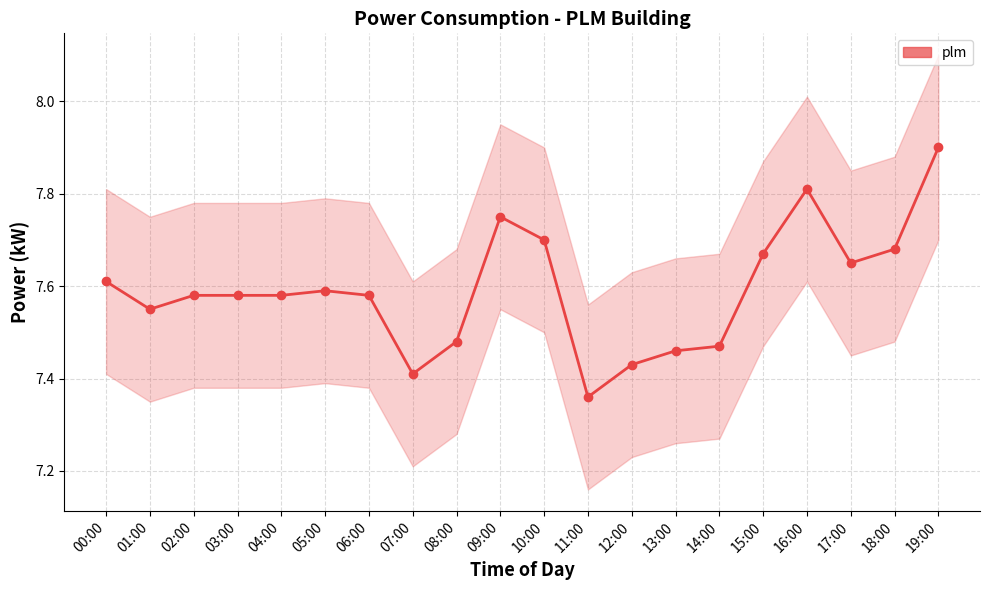

Is it true that the value at 16:00 is 7.8?

True